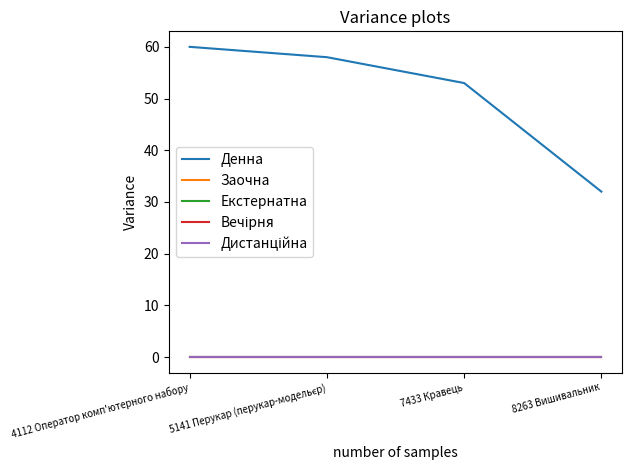

Reading left to right, list all the values displayed in this chart.

Денна: 4112 Оператор комп'ютерного набору=60	5141 Перукар (перукар-модельєр)=58	7433 Кравець=53	8263 Вишивальник=32
Заочна: 4112 Оператор комп'ютерного набору=0	5141 Перукар (перукар-модельєр)=0	7433 Кравець=0	8263 Вишивальник=0
Екстернатна: 4112 Оператор комп'ютерного набору=0	5141 Перукар (перукар-модельєр)=0	7433 Кравець=0	8263 Вишивальник=0
Вечірня: 4112 Оператор комп'ютерного набору=0	5141 Перукар (перукар-модельєр)=0	7433 Кравець=0	8263 Вишивальник=0
Дистанційна: 4112 Оператор комп'ютерного набору=0	5141 Перукар (перукар-модельєр)=0	7433 Кравець=0	8263 Вишивальник=0